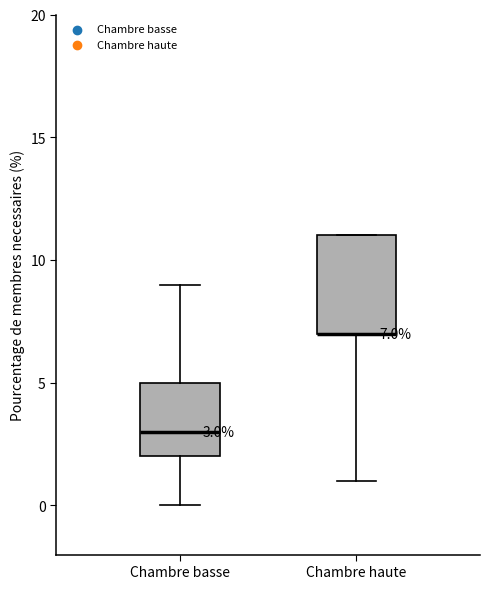

Comparing the boxes themselves (not the whiskers), which one is the tallest?

Chambre haute